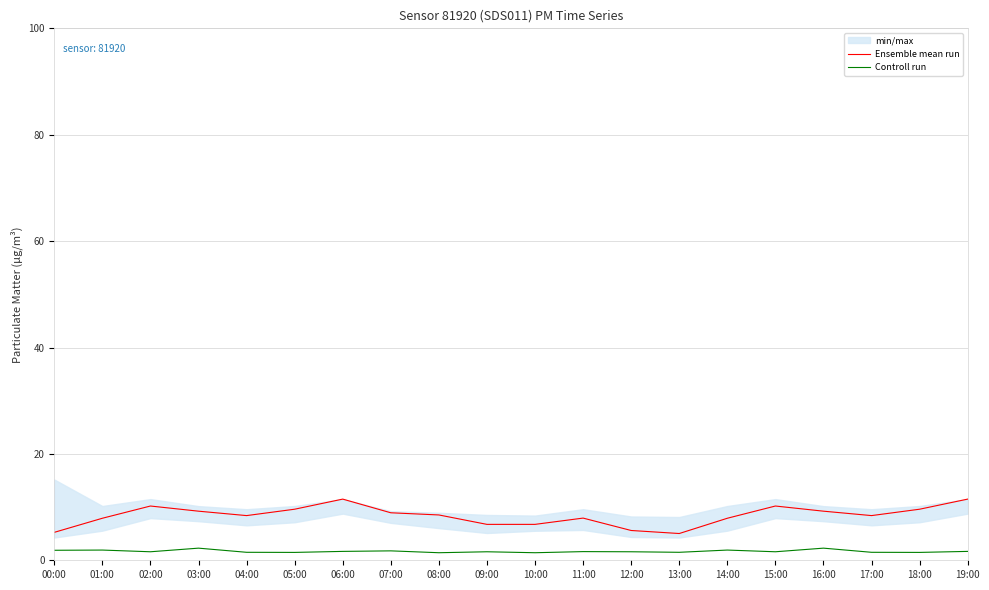

True or false: Controll run has a value of 1.5 at 05:00.

True